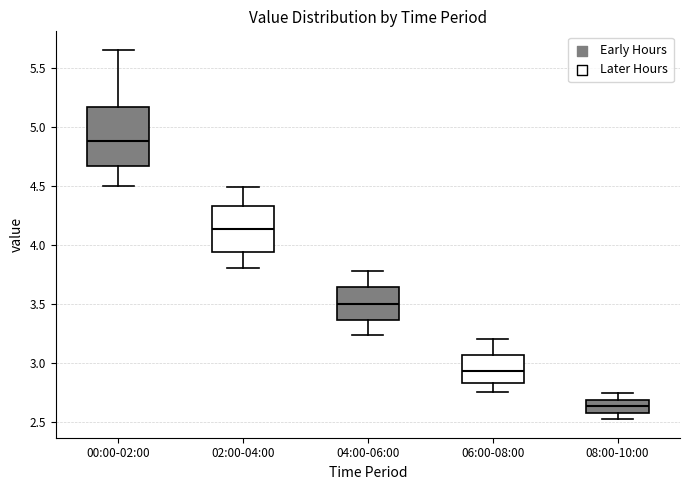

Reading left to right, read every box against the y-axis: the position of its median line, the range the box covers, and the ends of its whiskers. The values are not printed on the chart, so give them approximately, as read against the axis.

00:00-02:00: median 4.90, box 4.65 to 5.15, whiskers 4.50 to 5.65
02:00-04:00: median 4.15, box 3.95 to 4.35, whiskers 3.80 to 4.50
04:00-06:00: median 3.50, box 3.35 to 3.65, whiskers 3.25 to 3.80
06:00-08:00: median 2.95, box 2.85 to 3.05, whiskers 2.75 to 3.20
08:00-10:00: median 2.65, box 2.60 to 2.70, whiskers 2.50 to 2.75